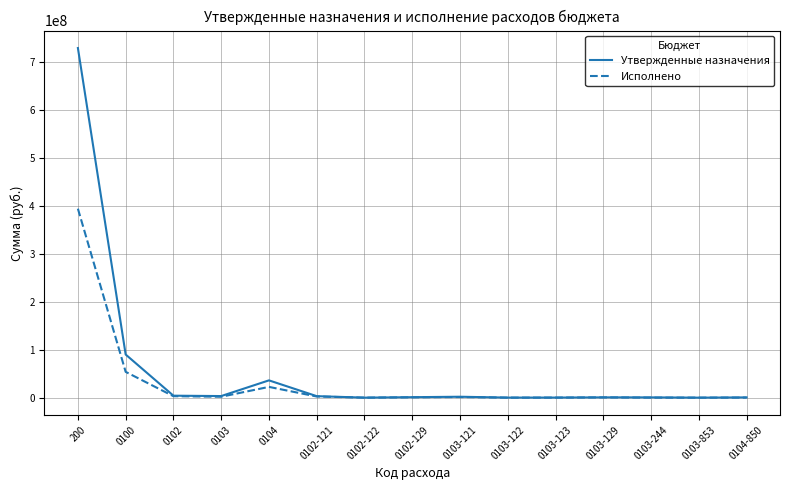

The value of Исполнено at 200 is 394552970.5. True or false?

True